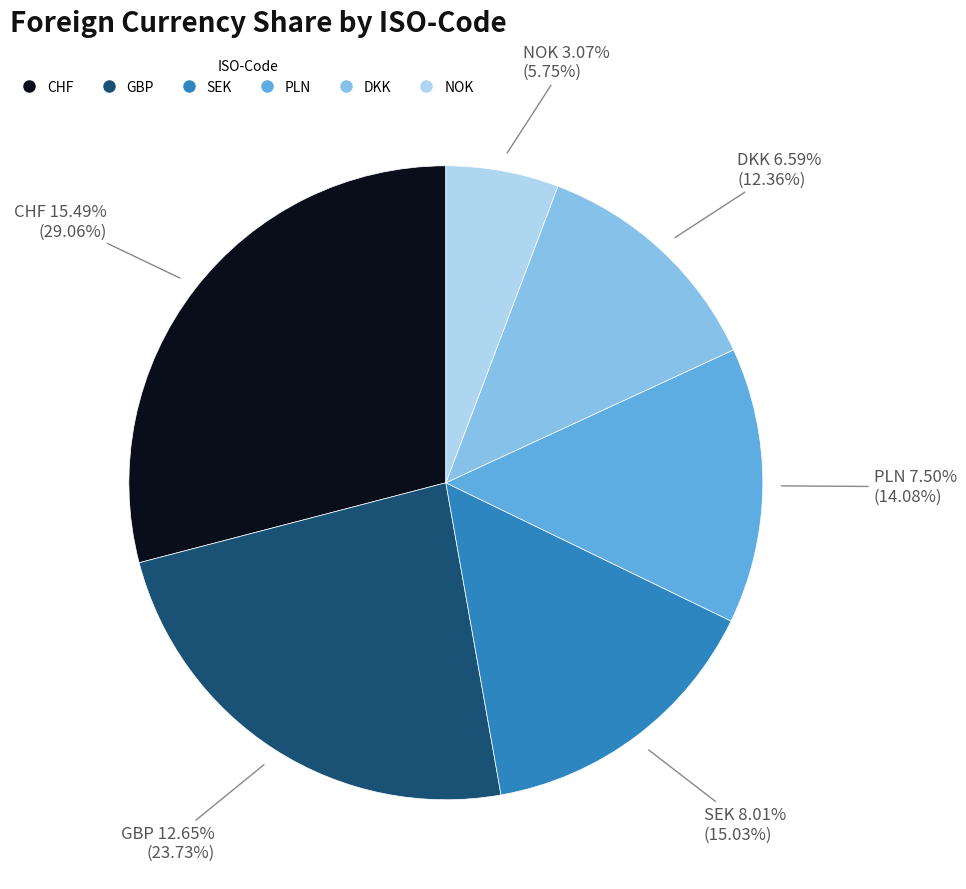

What is the ratio of the value at GBP to the value at DKK?

1.9